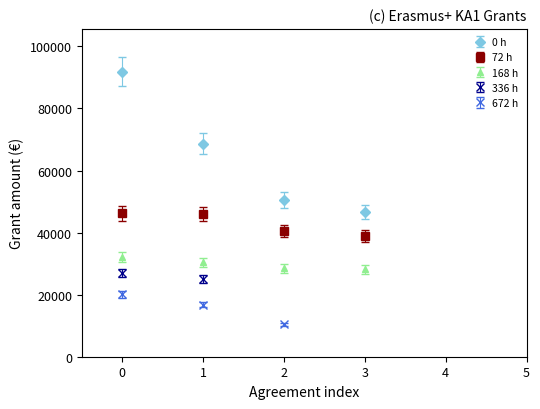

How many data points does each series have?

17